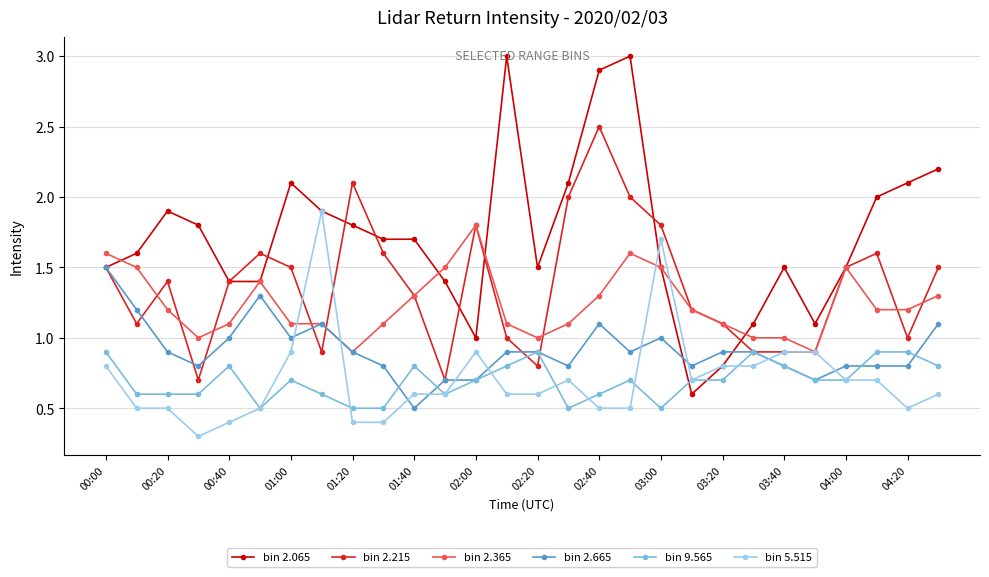

List the series in order of their peak value, highest first.

bin 2.065, bin 2.215, bin 5.515, bin 2.365, bin 2.665, bin 9.565